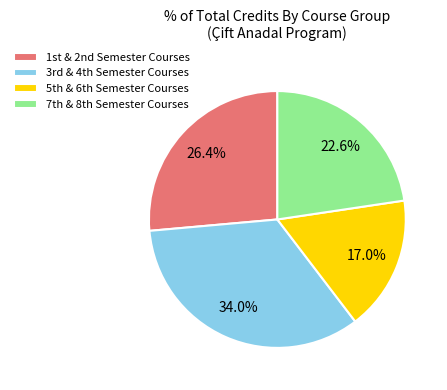

What is the smallest slice in the pie chart?

5th & 6th Semester Courses